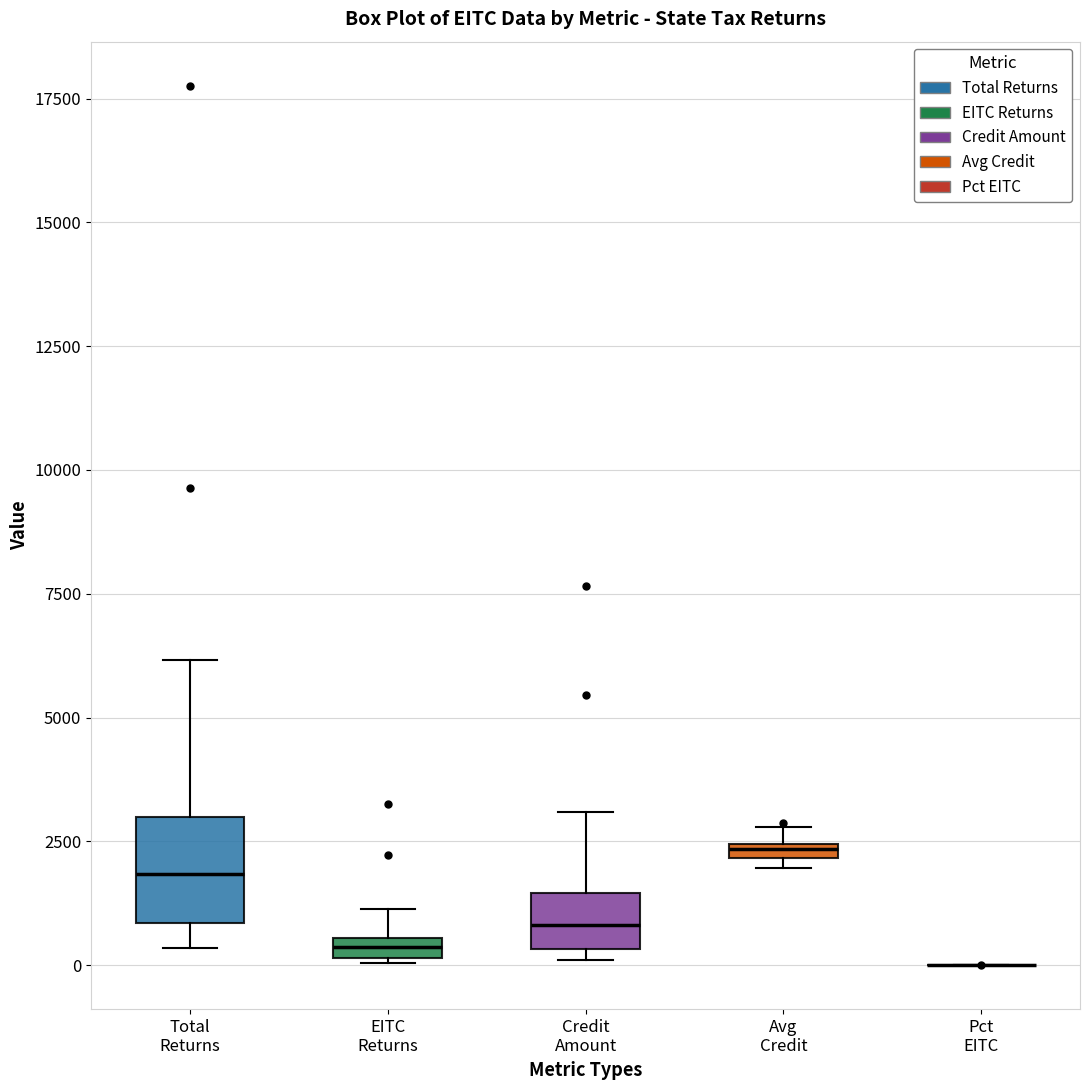

Comparing the boxes themselves (not the whiskers), which one is the tallest?

Total Returns